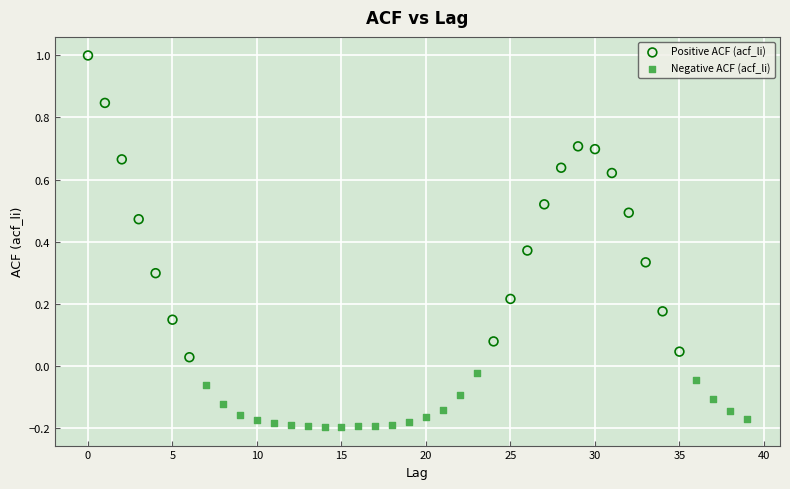

Which series has the largest Y range (max minus min)?

Positive ACF (acf_li)